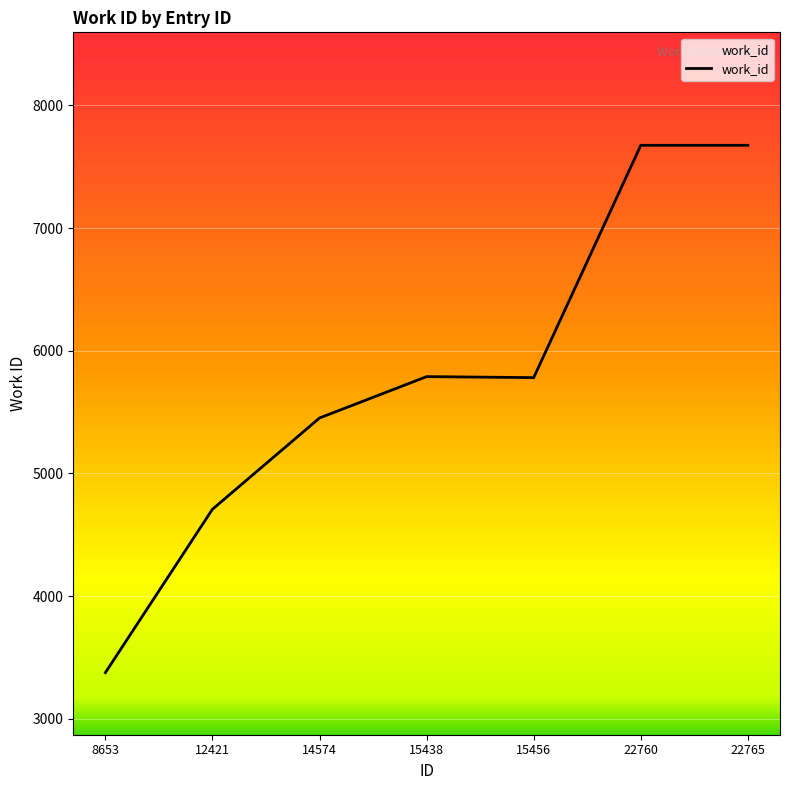

What is the average value?

5779